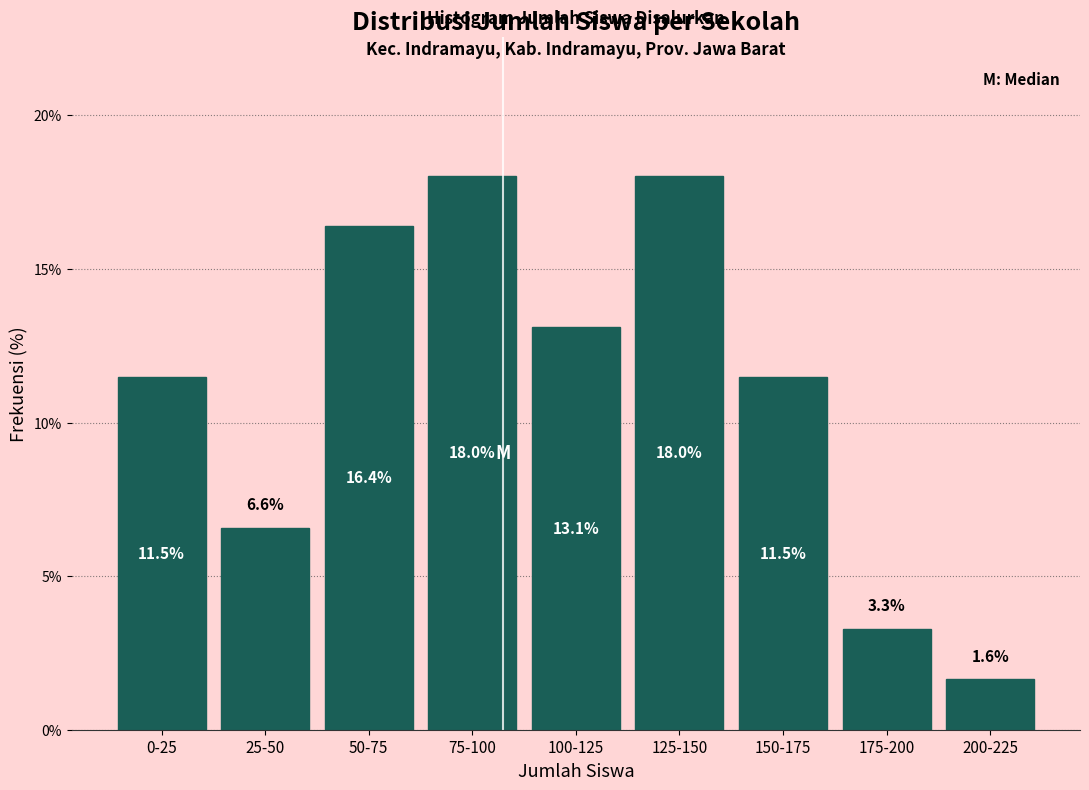

Reading left to right, list all the values displayed in this chart.

11.5	6.6	16.4	18.0	13.1	18.0	11.5	3.3	1.6